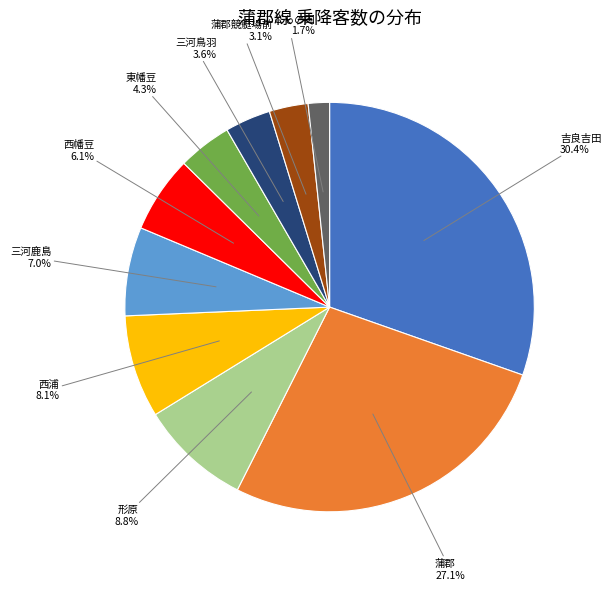

Between 蒲郡競艇場前 and こどもの国, which is larger?

蒲郡競艇場前